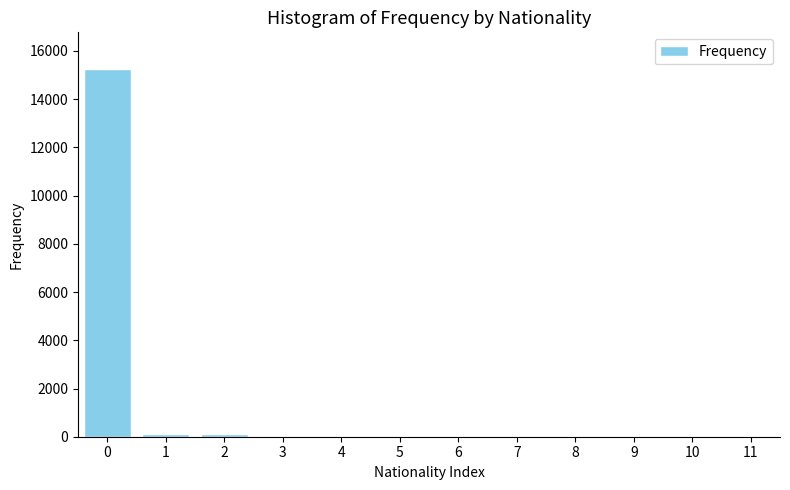

What is the greatest value displayed?

15248